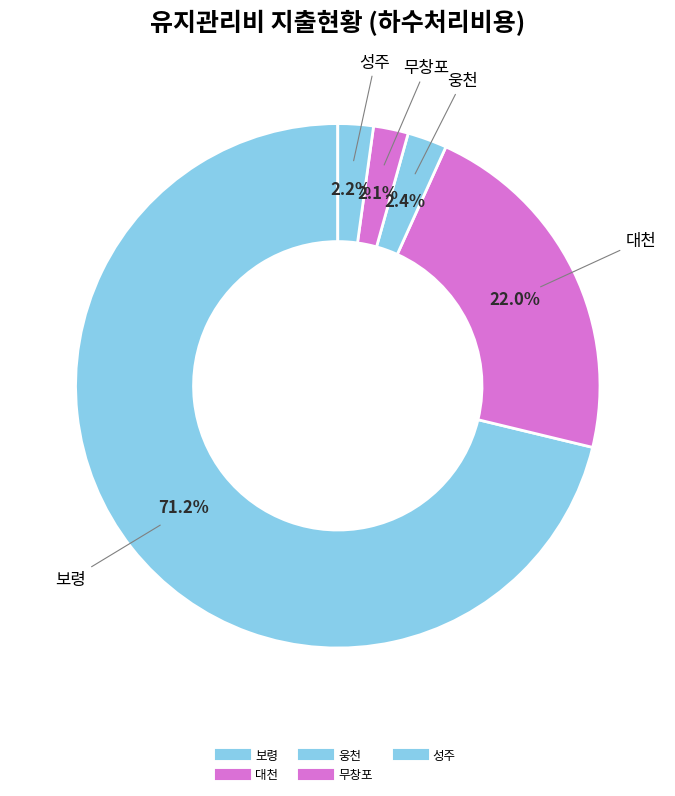

How many segments does this pie chart have?

5